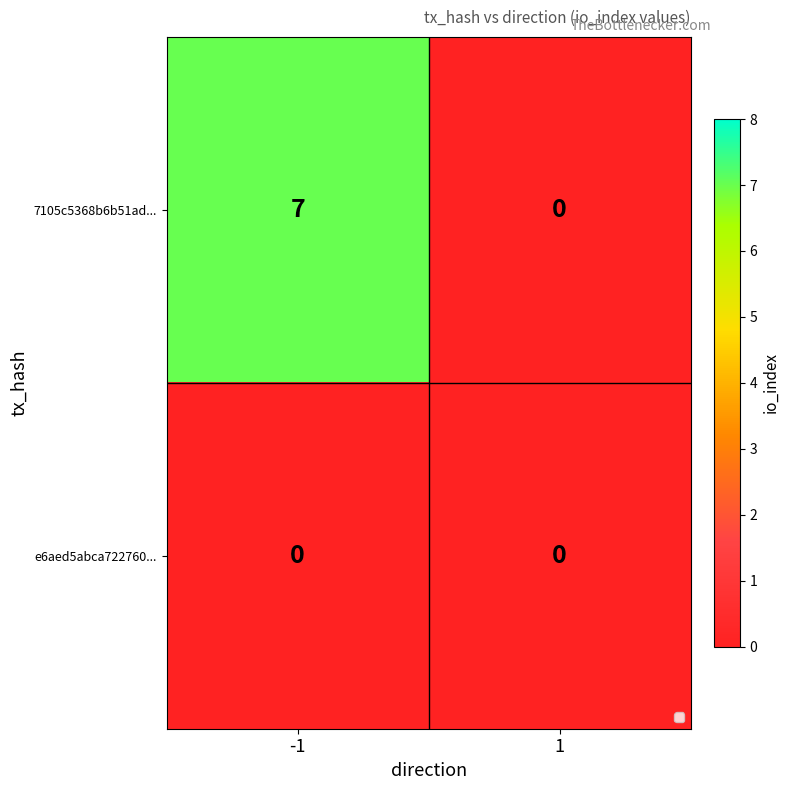

Reading left to right, what are all the values shown in this chart?

7105c5368b6b51ad...: 7	0
e6aed5abca722760...: 0	0